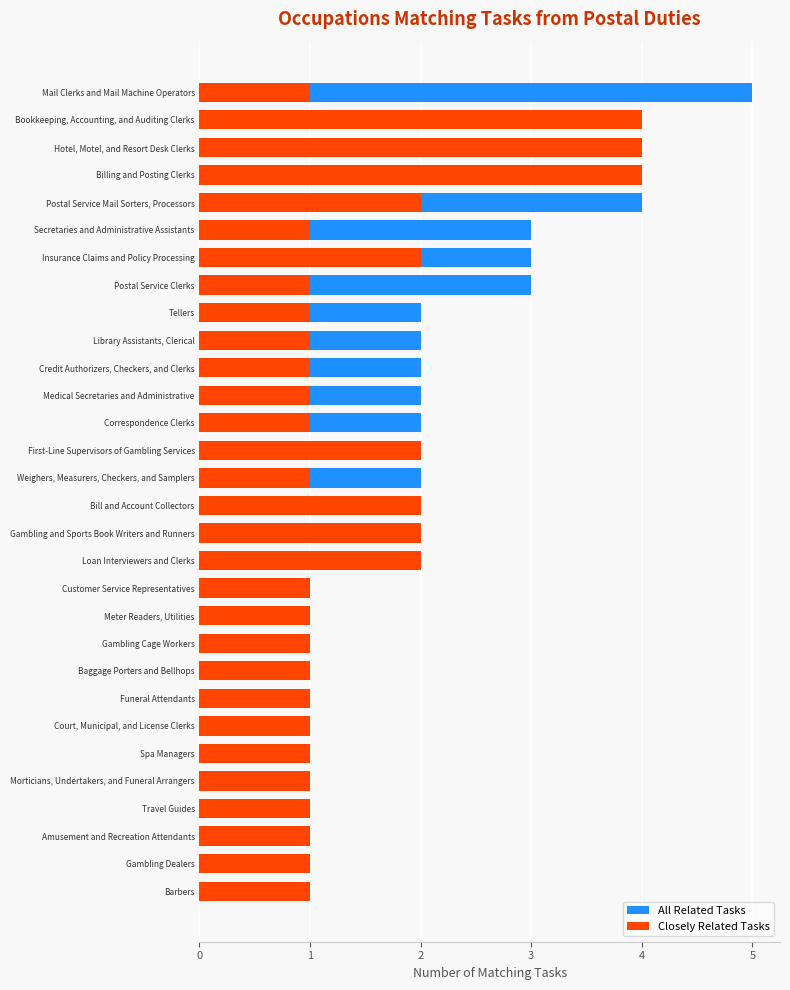

List the labels in order of All Related Tasks value, smallest first.

Customer Service Representatives, Meter Readers, Utilities, Gambling Cage Workers, Baggage Porters and Bellhops, Funeral Attendants, Court, Municipal, and License Clerks, Spa Managers, Morticians, Undertakers, and Funeral Arrangers, Travel Guides, Amusement and Recreation Attendants, Gambling Dealers, Barbers, Tellers, Library Assistants, Clerical, Credit Authorizers, Checkers, and Clerks, Medical Secretaries and Administrative, Correspondence Clerks, First-Line Supervisors of Gambling Services, Weighers, Measurers, Checkers, and Samplers, Bill and Account Collectors, Gambling and Sports Book Writers and Runners, Loan Interviewers and Clerks, Secretaries and Administrative Assistants, Insurance Claims and Policy Processing, Postal Service Clerks, Bookkeeping, Accounting, and Auditing Clerks, Hotel, Motel, and Resort Desk Clerks, Billing and Posting Clerks, Postal Service Mail Sorters, Processors, Mail Clerks and Mail Machine Operators